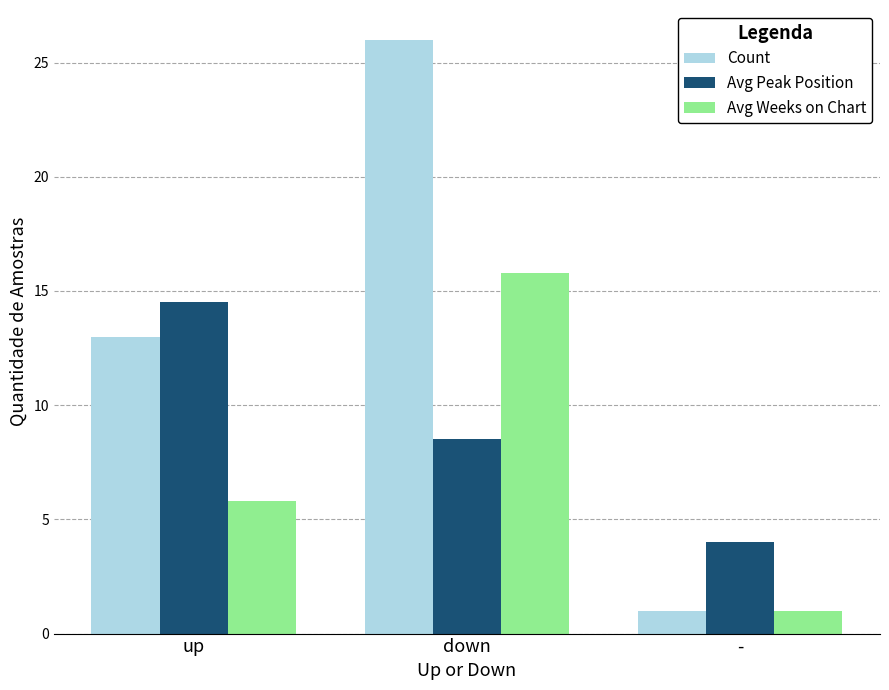

What is the total value across all series at up?

33.3